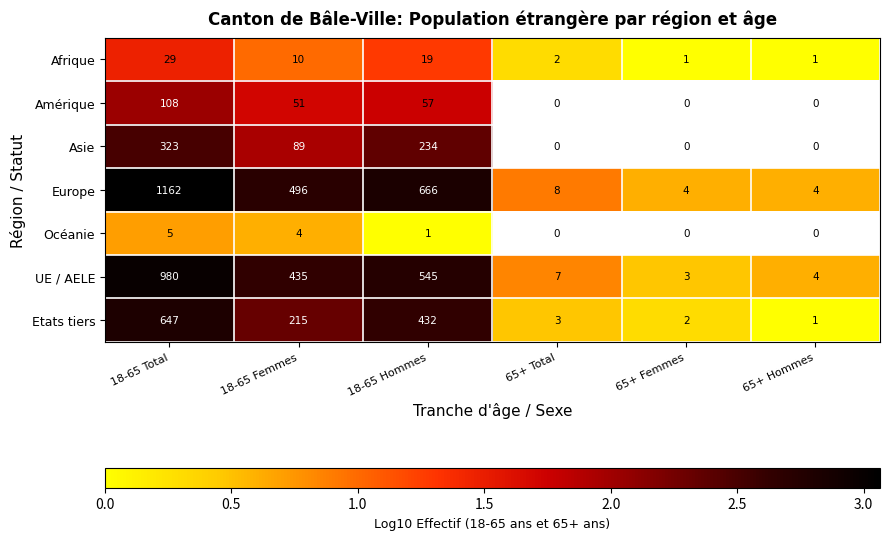

Where does the Etats tiers series first go above 215?

18-65 Total